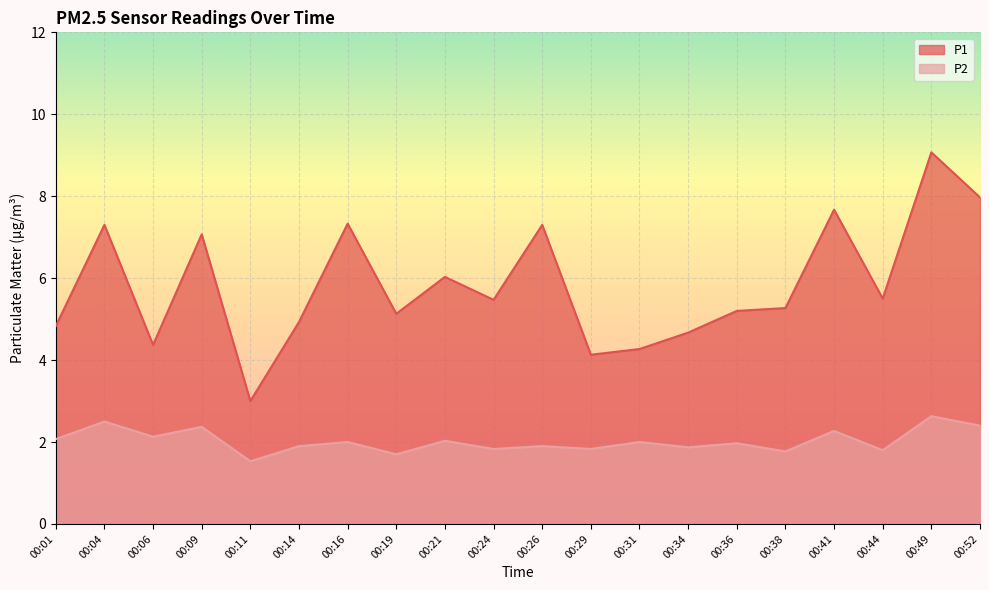

Between 00:34 and 00:38, which is larger?

00:38